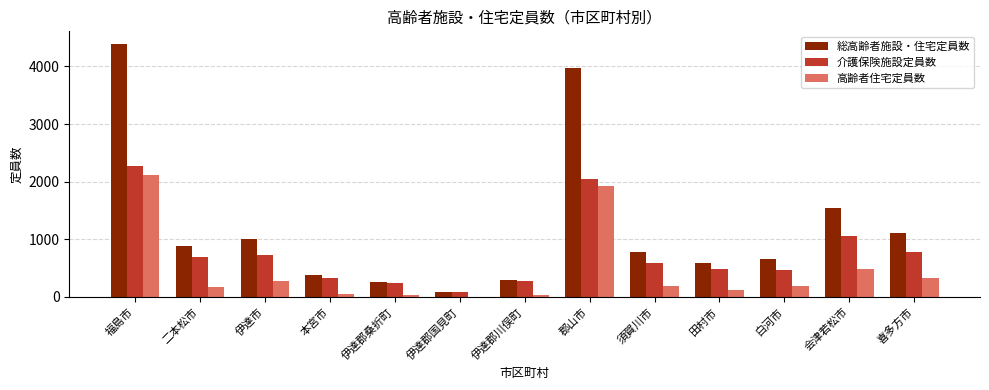

At which category does the chart reach its peak across all series?

福島市